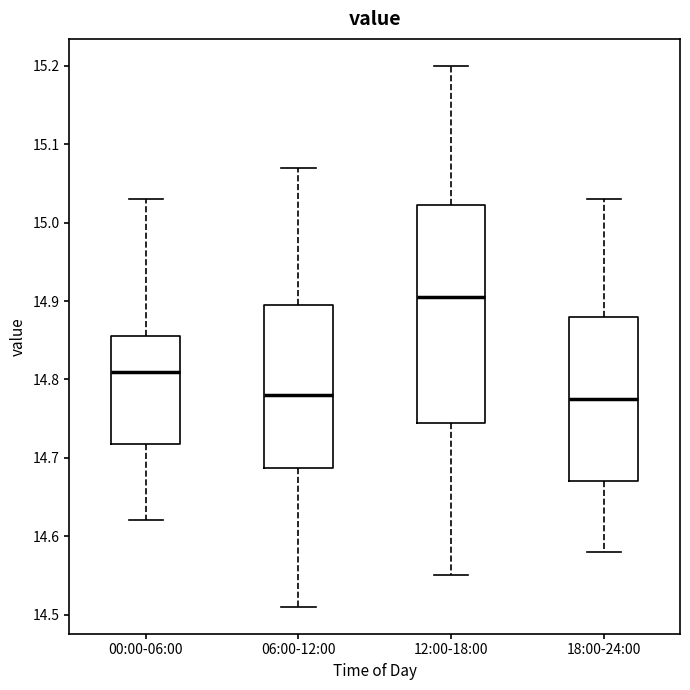

Reading left to right, read every box against the y-axis: the position of its median line, the range the box covers, and the ends of its whiskers. The values are not printed on the chart, so give them approximately, as read against the axis.

00:00-06:00: median 14.81, box 14.72 to 14.86, whiskers 14.62 to 15.03
06:00-12:00: median 14.78, box 14.69 to 14.90, whiskers 14.51 to 15.07
12:00-18:00: median 14.91, box 14.75 to 15.02, whiskers 14.55 to 15.20
18:00-24:00: median 14.78, box 14.67 to 14.88, whiskers 14.58 to 15.03